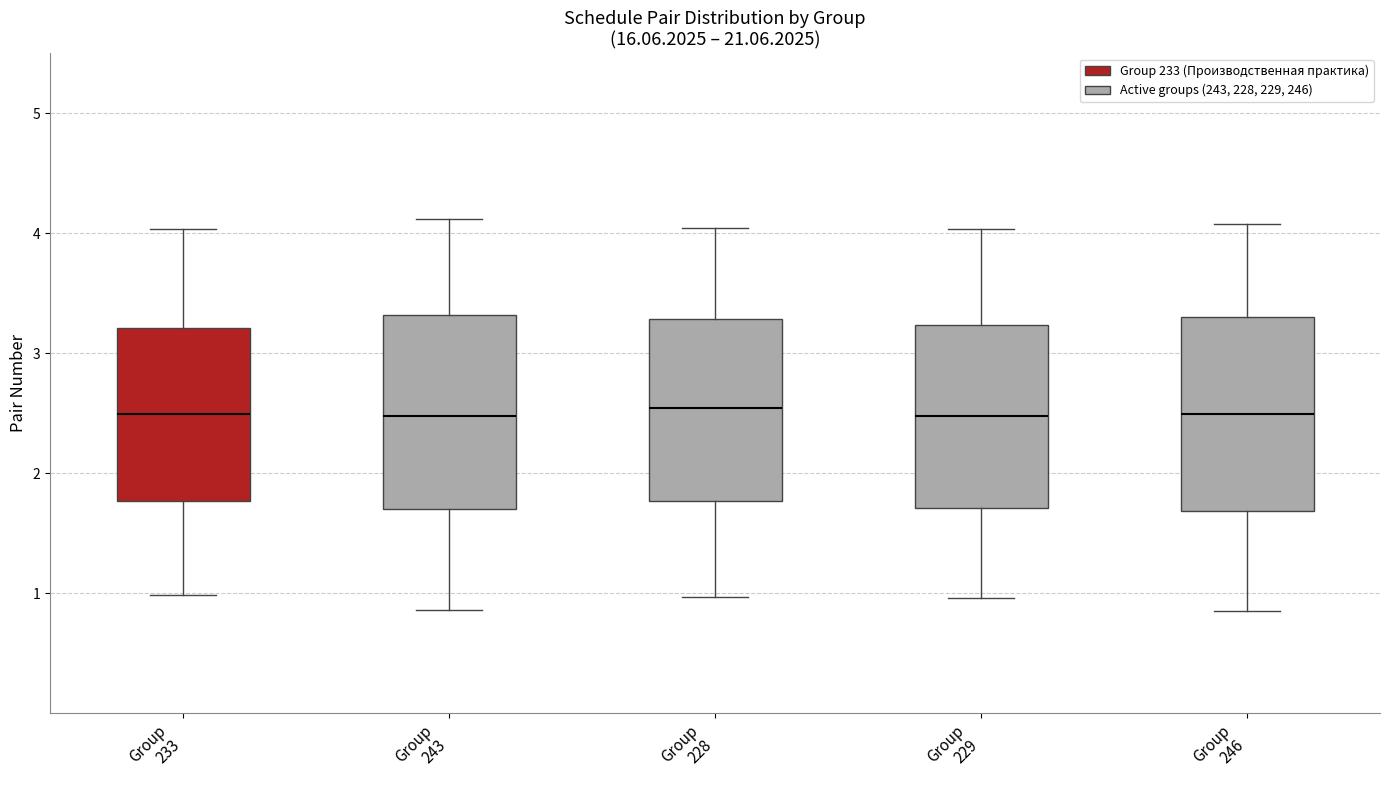

Where does the median line of the box for Group 229 sit on the y-axis? The values are not printed on the chart, so give them approximately, as read against the axis.

2.5